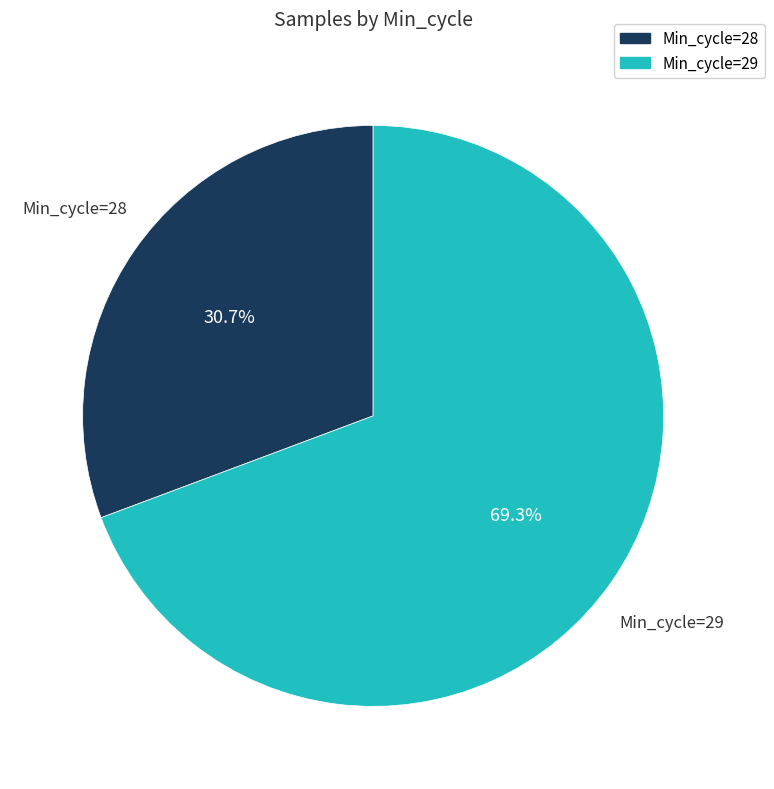

Is there a majority slice in this chart?

Yes